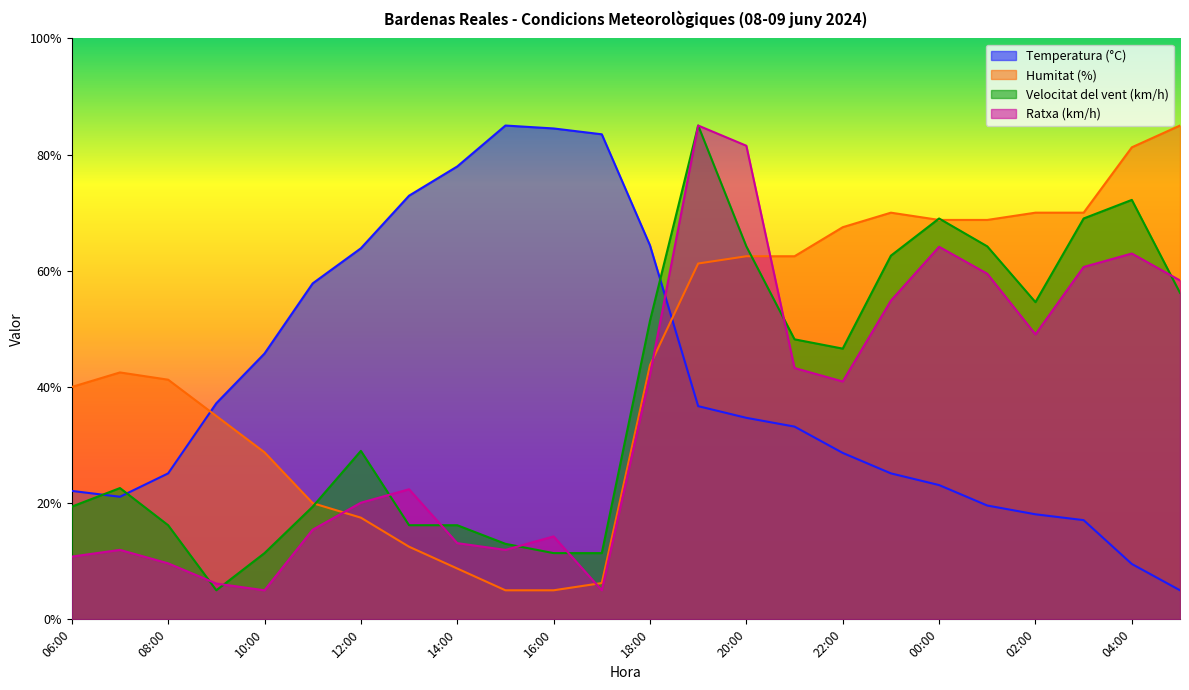

Reading left to right, extract all data points from this chart.

Temperatura (°C): 22.1	21.1	25.1	37.2	45.8	57.8	63.9	72.9	78.0	85.0	84.5	83.5	64.4	36.7	34.7	33.2	28.6	25.1	23.1	19.6	18.1	17.1	9.5	5.0
Humitat (%): 40.0	42.5	41.2	35.0	28.8	20.0	17.5	12.5	8.8	5.0	5.0	6.2	43.8	61.2	62.5	62.5	67.5	70.0	68.8	68.8	70.0	70.0	81.2	85.0
Velocitat del vent (km/h): 19.4	22.6	16.2	5.0	11.4	19.4	29.0	16.2	16.2	13.0	11.4	11.4	51.4	85.0	64.2	48.2	46.6	62.6	69.0	64.2	54.6	69.0	72.2	56.2
Ratxa (km/h): 10.8	12.0	9.6	6.2	5.0	15.4	20.1	22.4	13.1	12.0	14.3	5.0	42.1	85.0	81.5	43.3	40.9	54.9	64.1	59.5	49.1	60.7	63.0	58.3